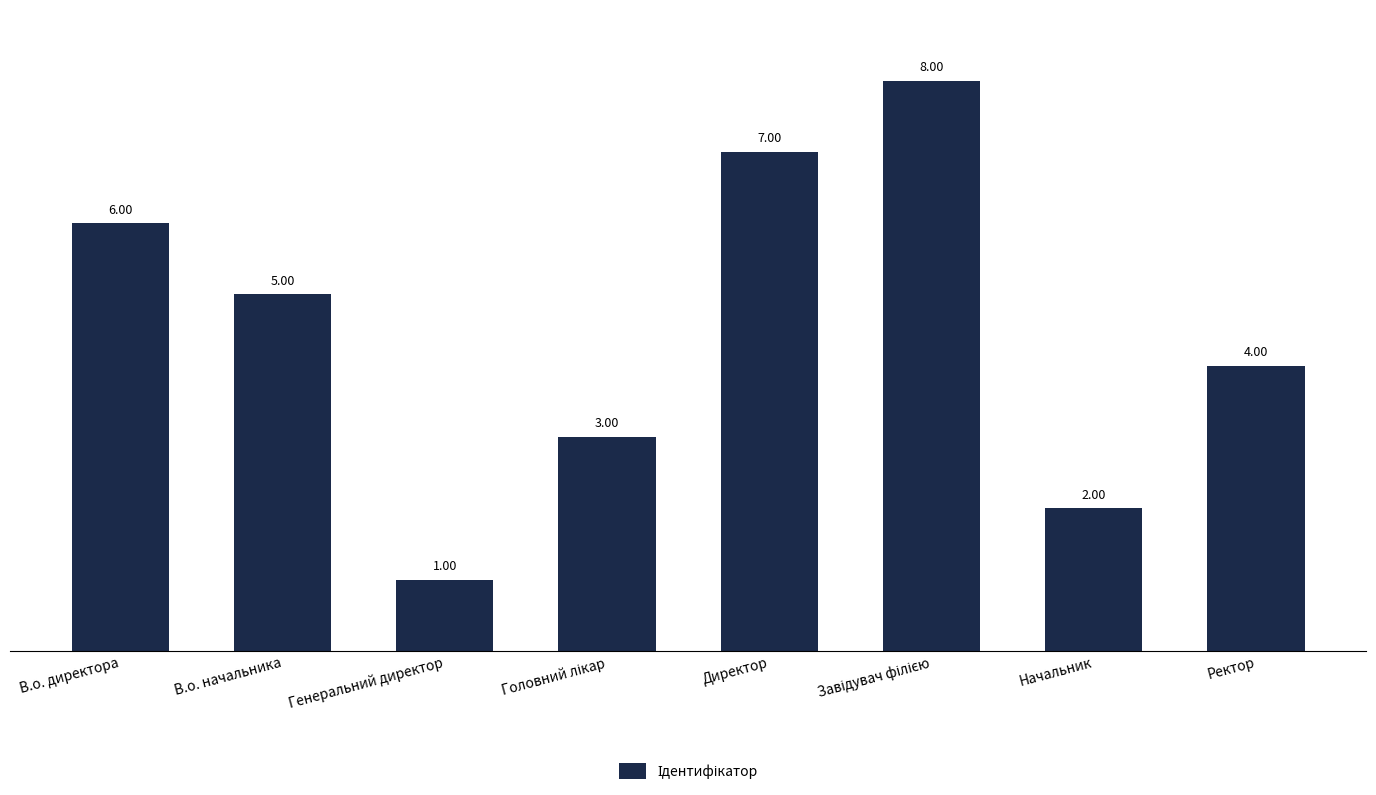

What is the label of the 7th bar from the right?

В.о. начальника